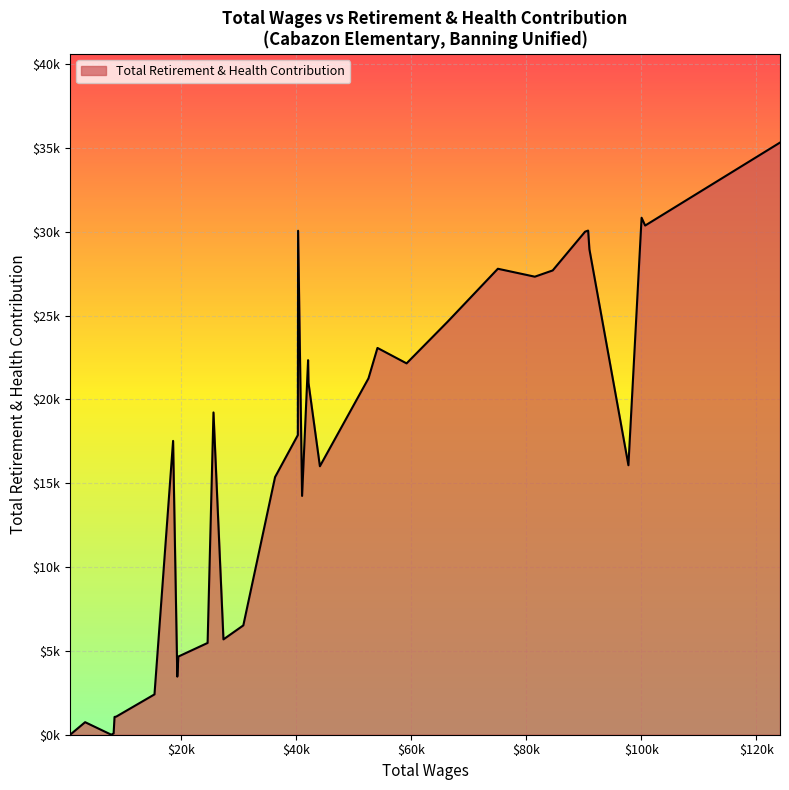

What is the average value?

16584